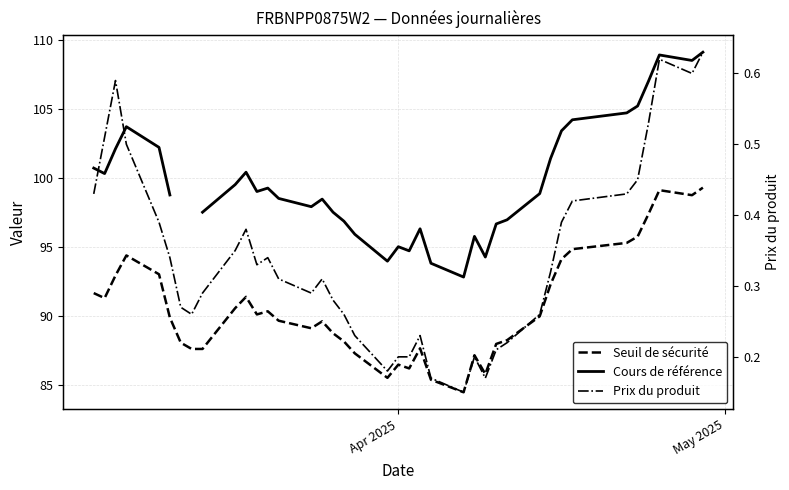

Which series has the widest spread of values?

Cours de référence